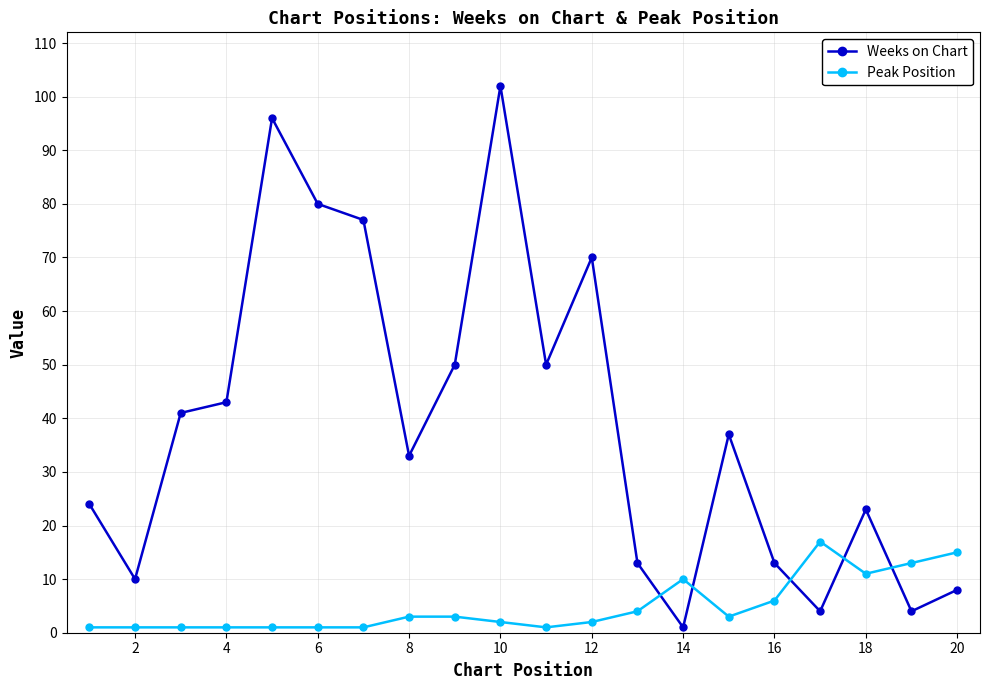

Which series has the widest spread of values?

Weeks on Chart